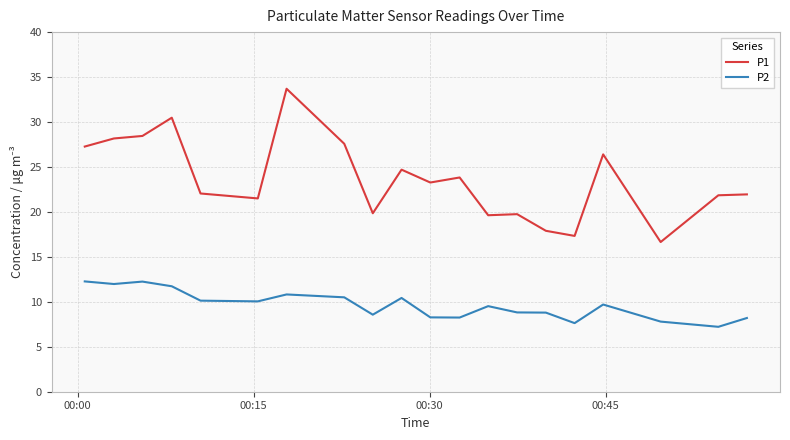

What is the lowest value of the P2 series?

7.2